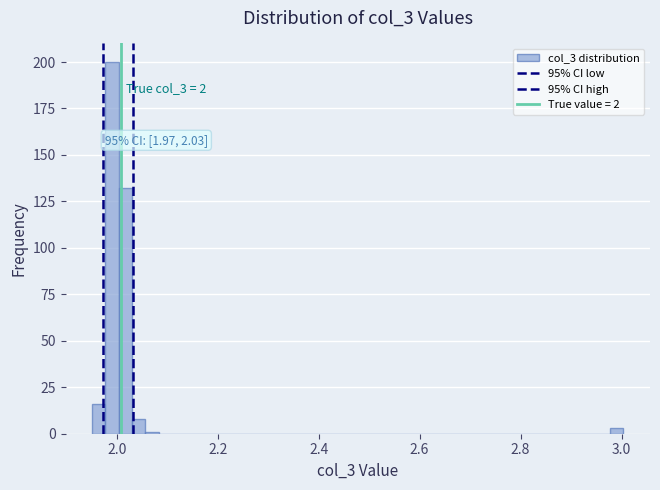

Read against the x-axis, roughly where is the centre of the tallest bar?

2.00